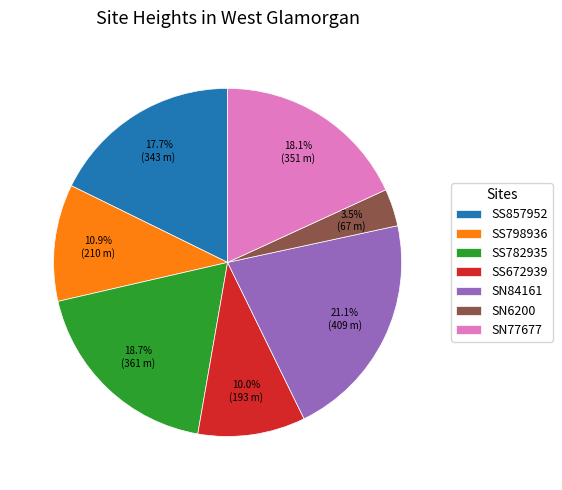

Count the number of slices in the pie.

7